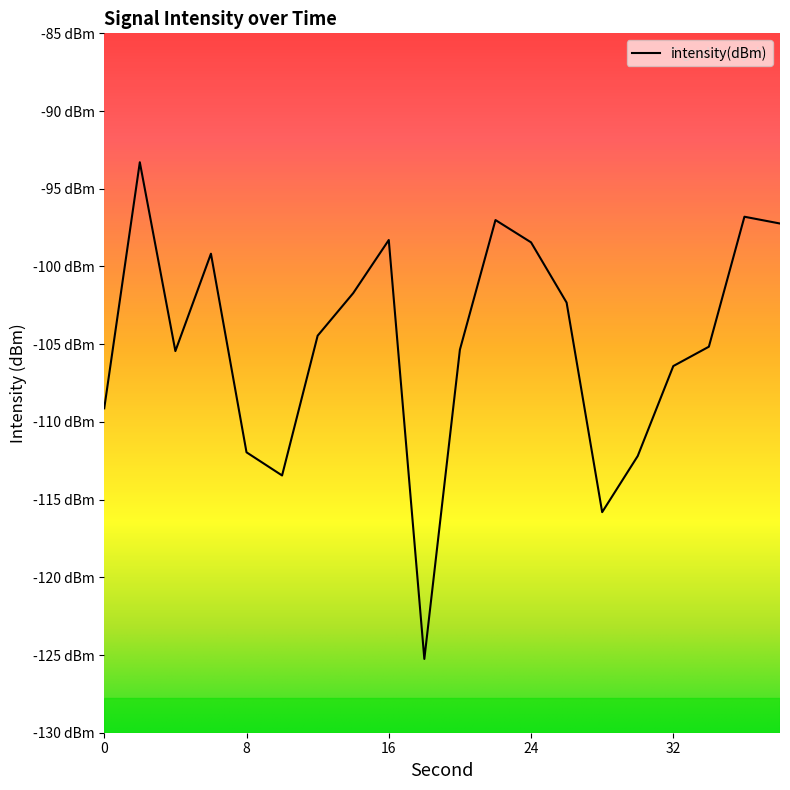

How many lines are shown in the chart?

1